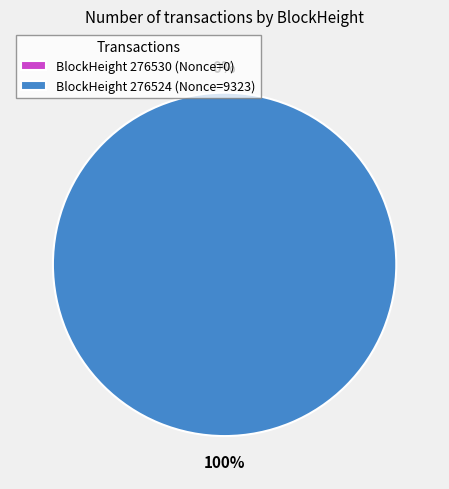

What is the majority slice?

276524